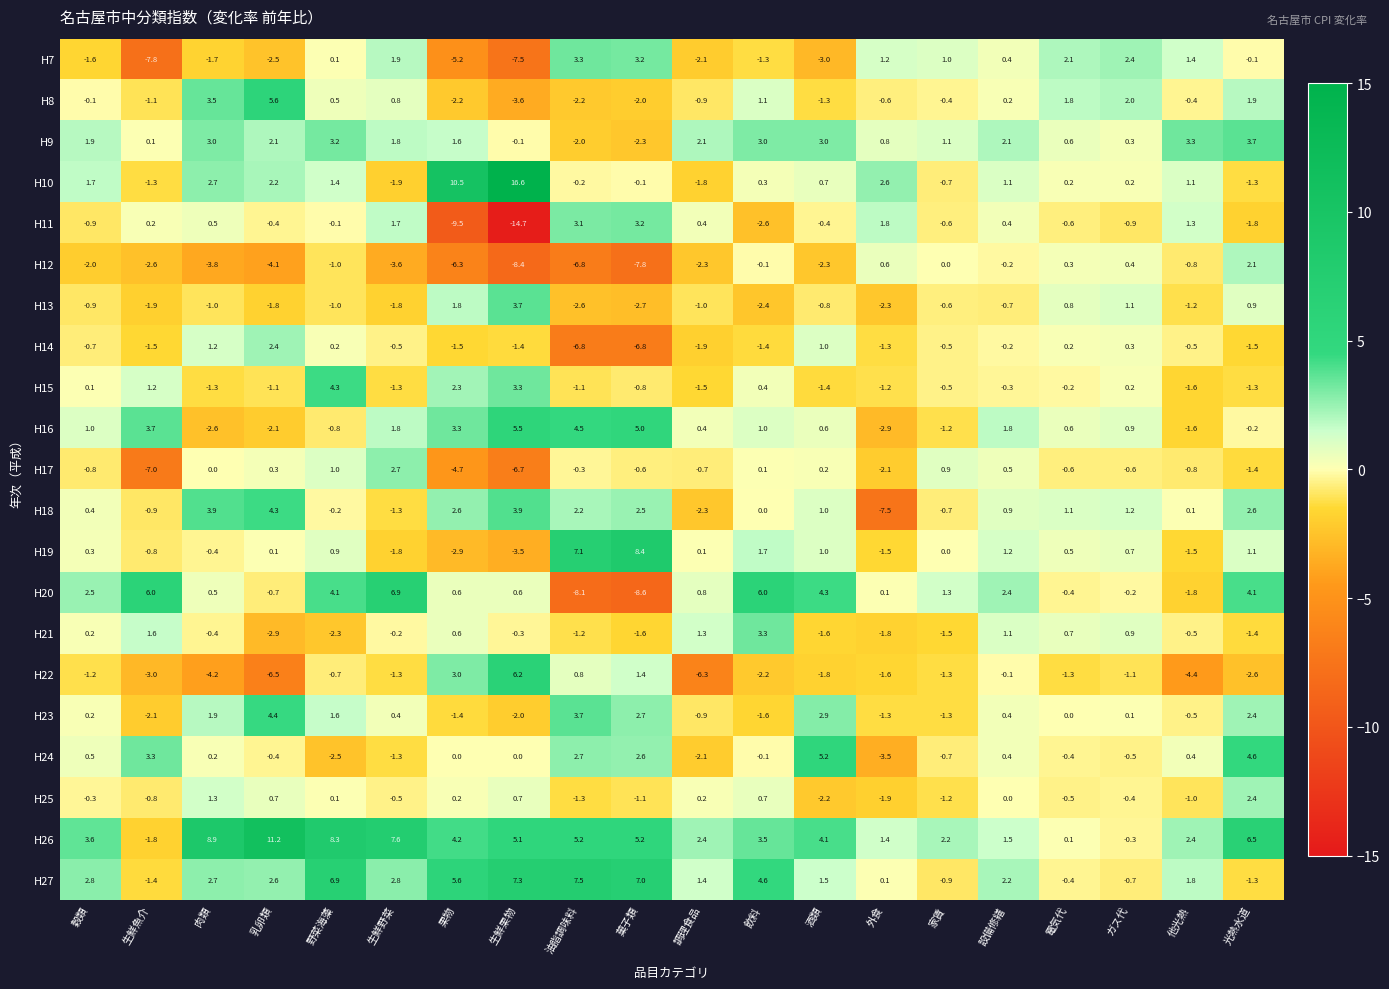

Count the number of categories in the chart.

20